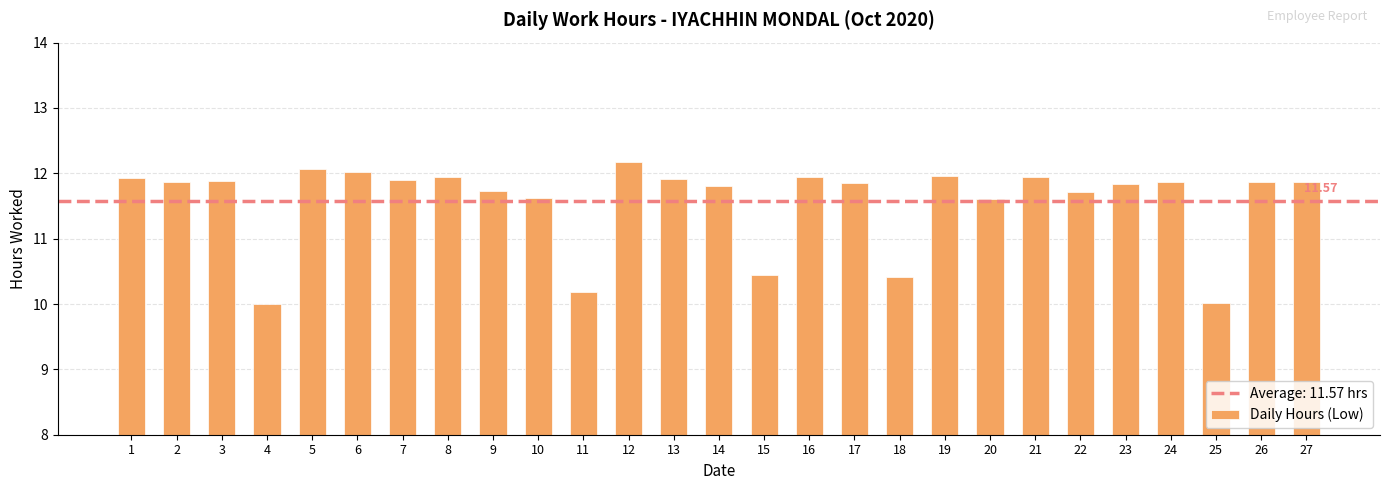

What is the approximate value at 12?

12.2